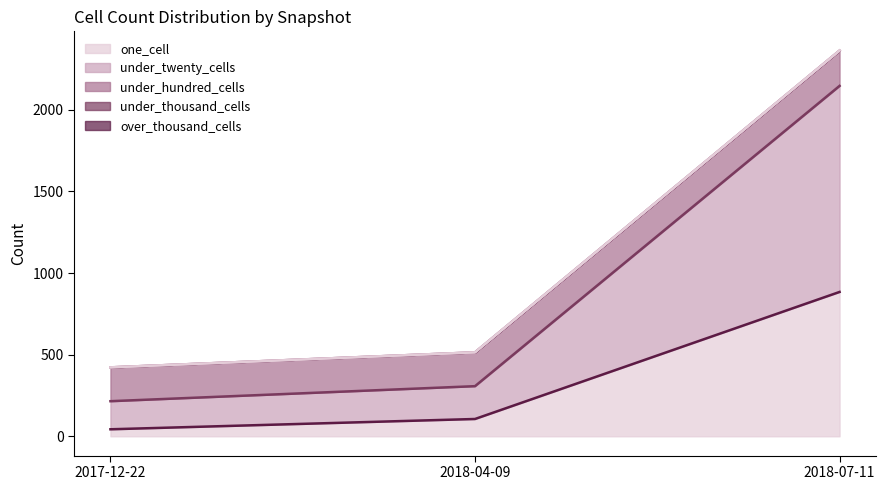

At which category is the sum across all series the highest?

2018-07-11